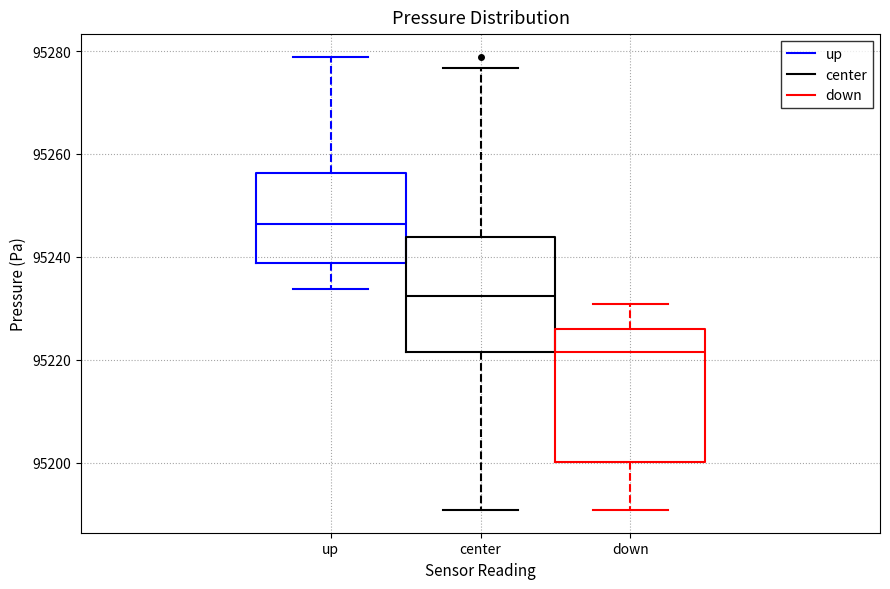

Which box is the tallest, from its lower edge to its upper edge?

down